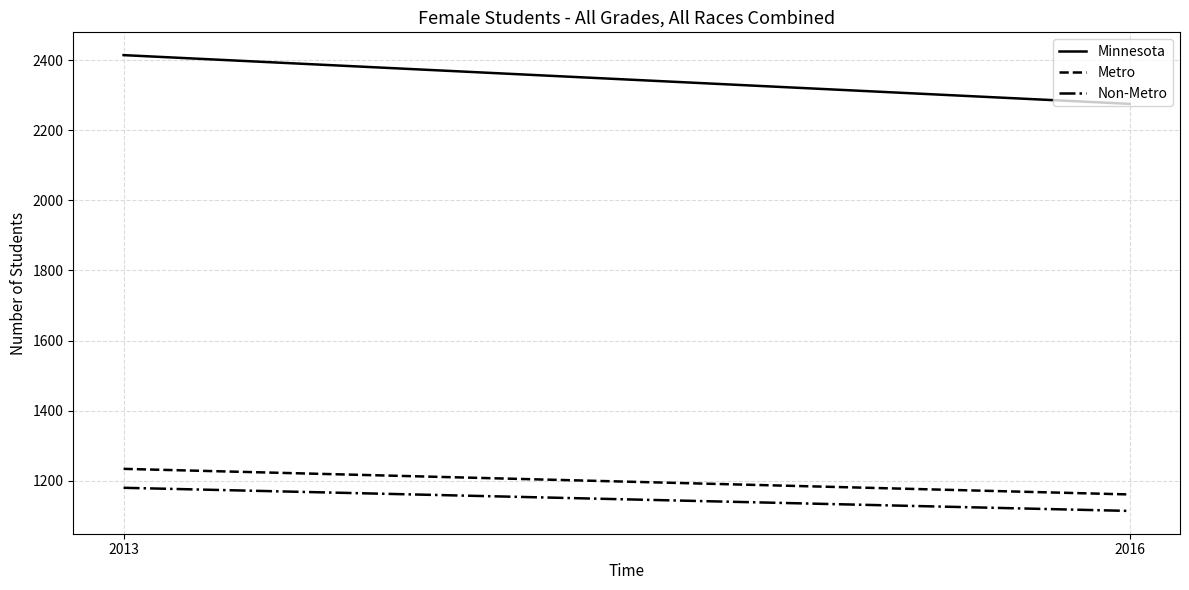

What is the difference between the highest and lowest values at 2013?

1234